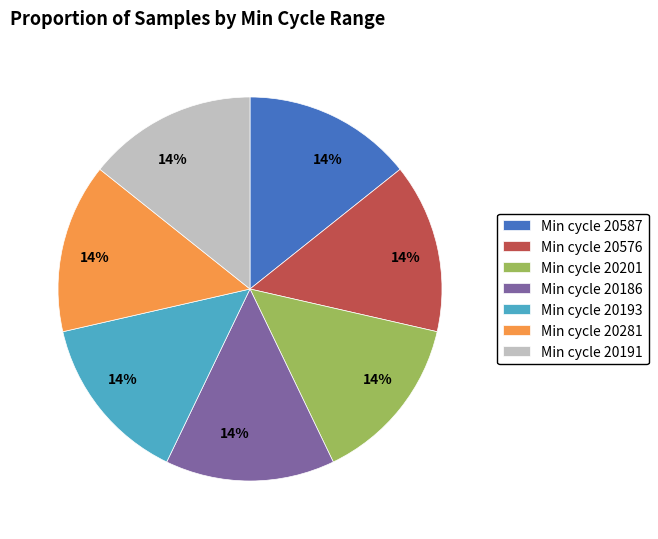

To the nearest percent, what portion does Min cycle 20186 represent?

14%